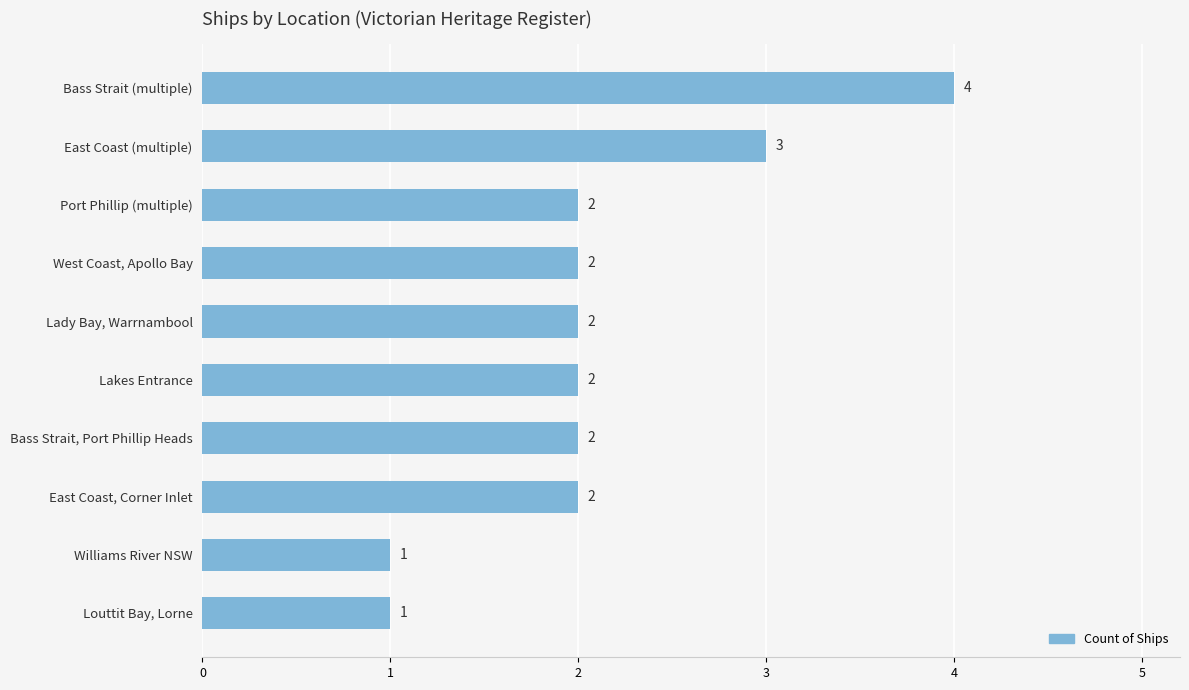

Is it true that the value at Williams River NSW is 2?

False